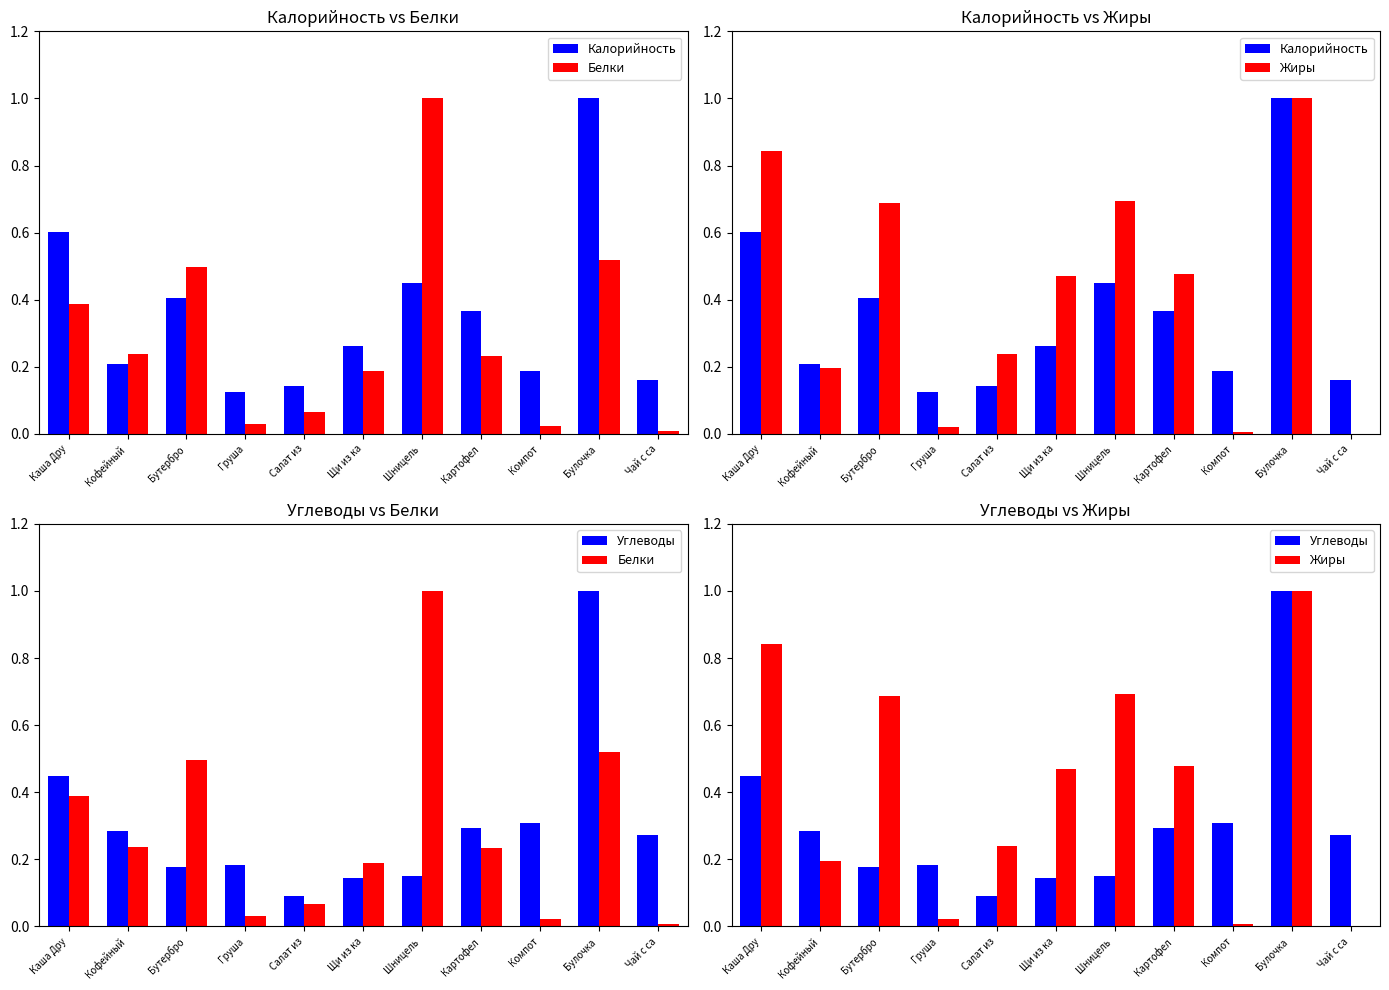

What is the label of the 8th bar from the right?

Груша